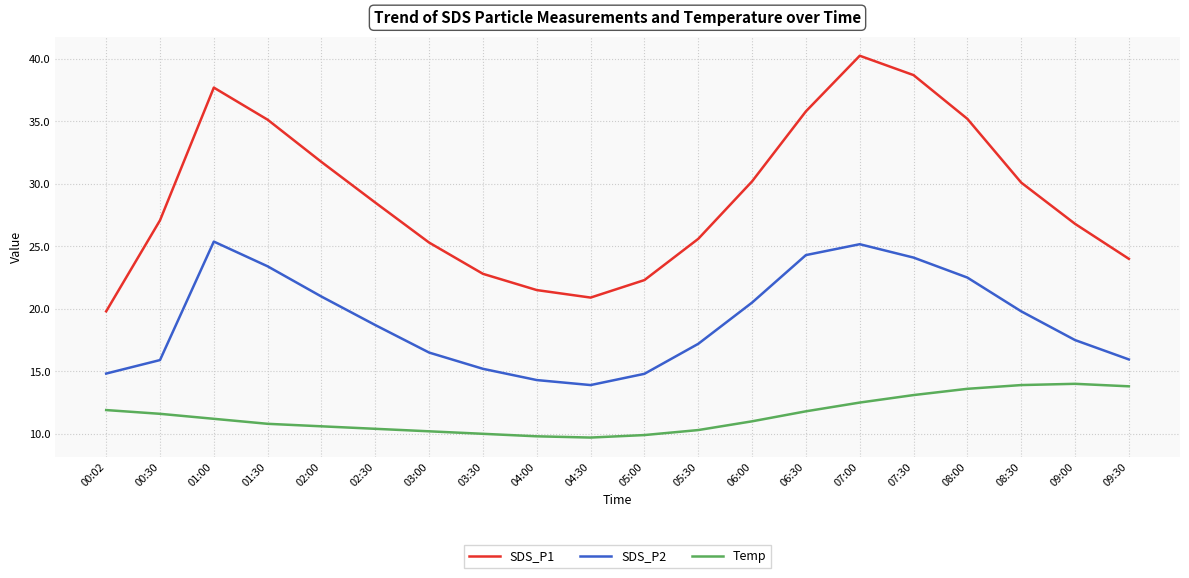

Is it true that SDS_P2 equals 6.2 at 03:30?

False